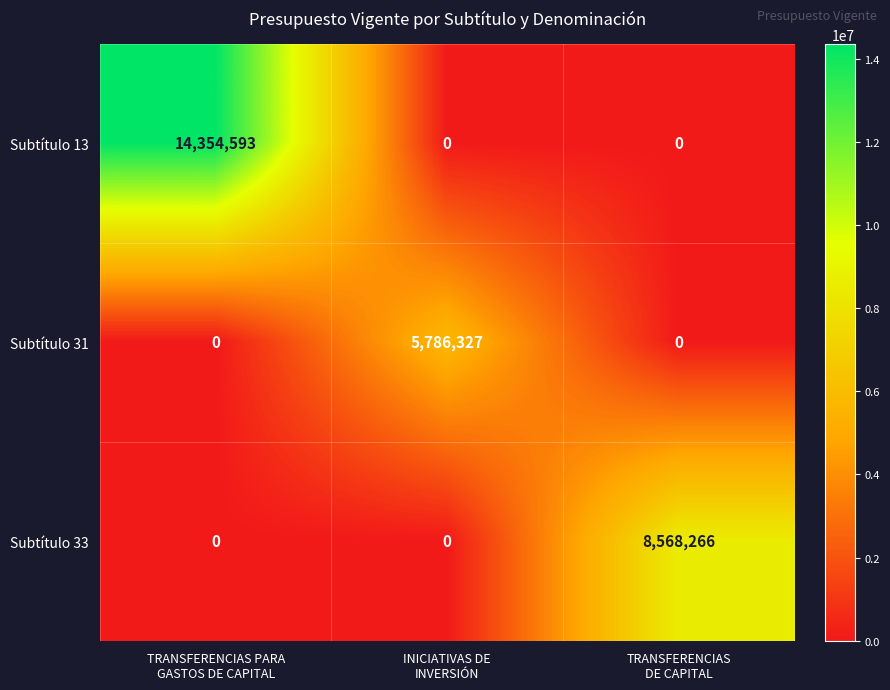

What is the greatest value displayed?

14354593